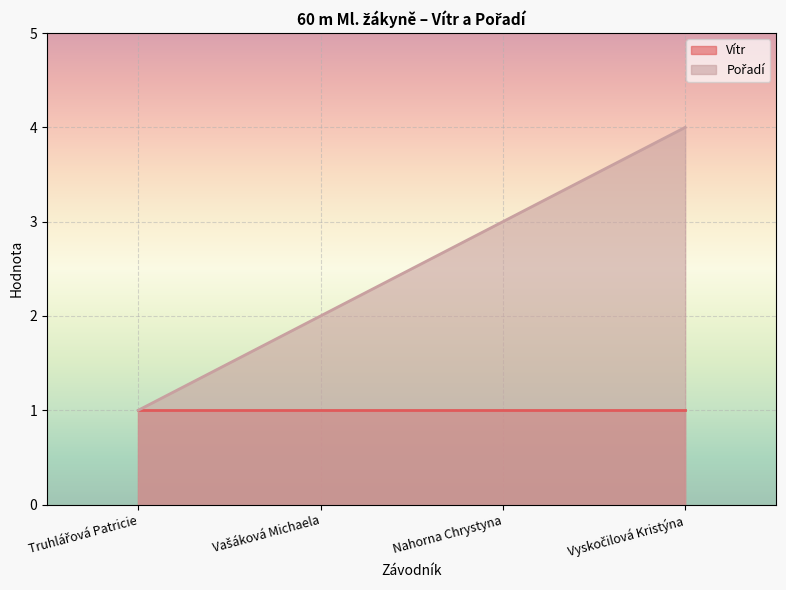

What is the sum of all values?

10